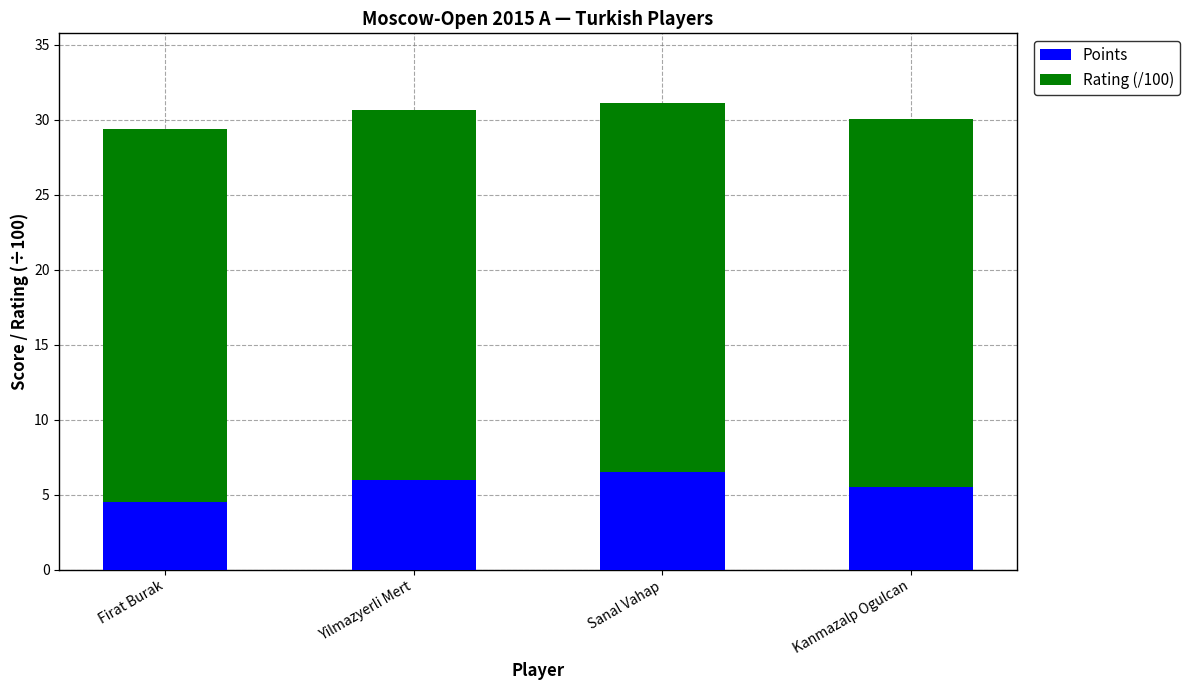

Is it true that Points equals 1.4 at Yilmazyerli Mert?

False